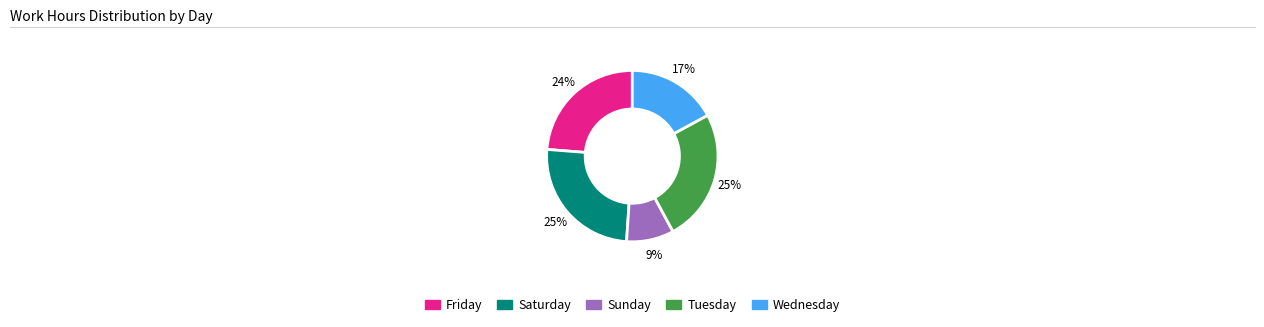

Does any single category account for the majority?

No